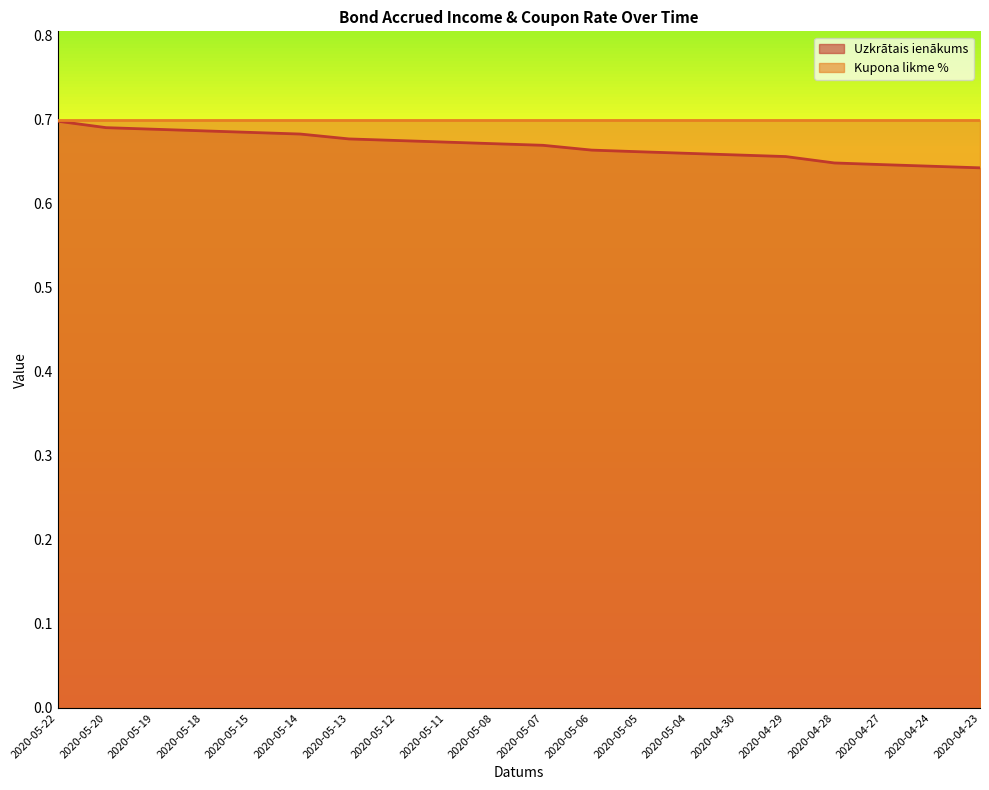

Which label corresponds to the smallest value in the chart?

2020-04-23